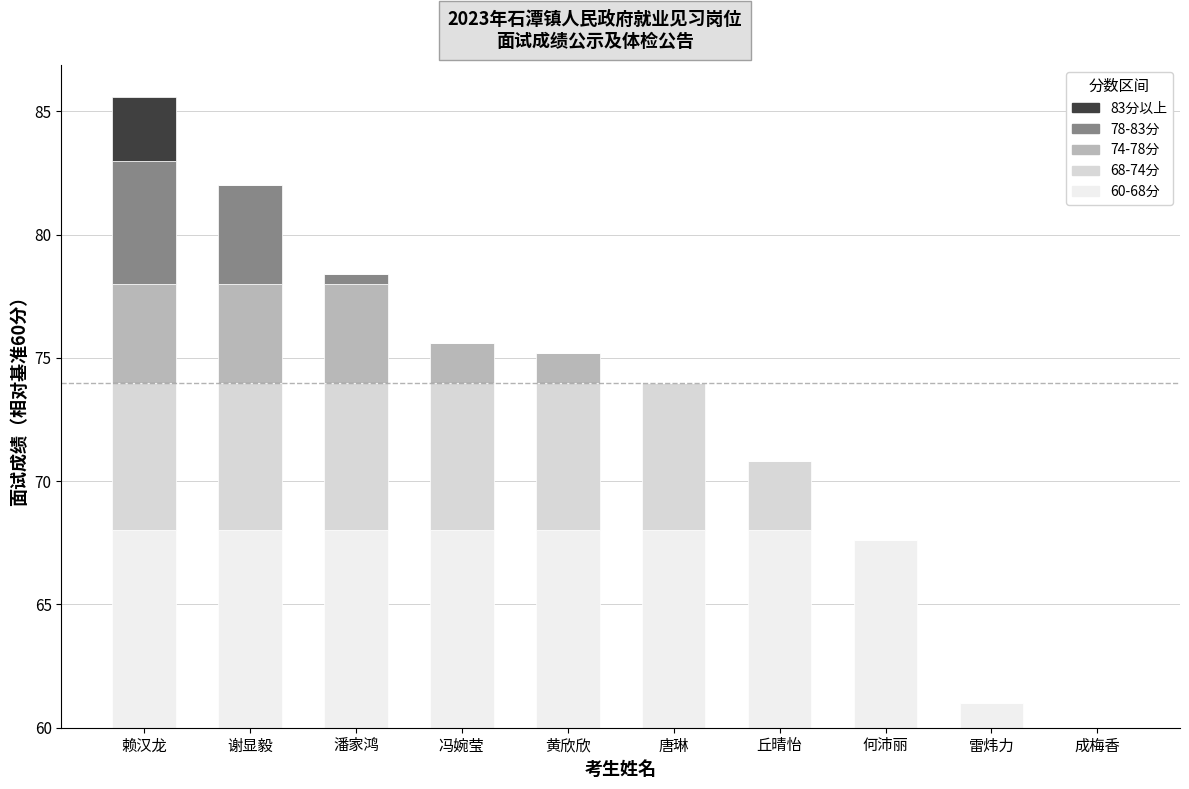

At which label is 68-74分 closest to 3?

丘晴怡